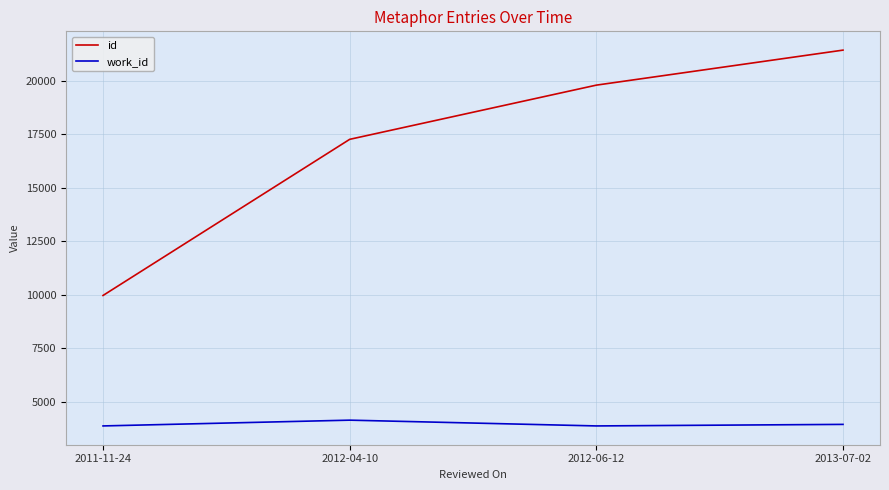

Which label corresponds to the largest value in the chart?

2013-07-02